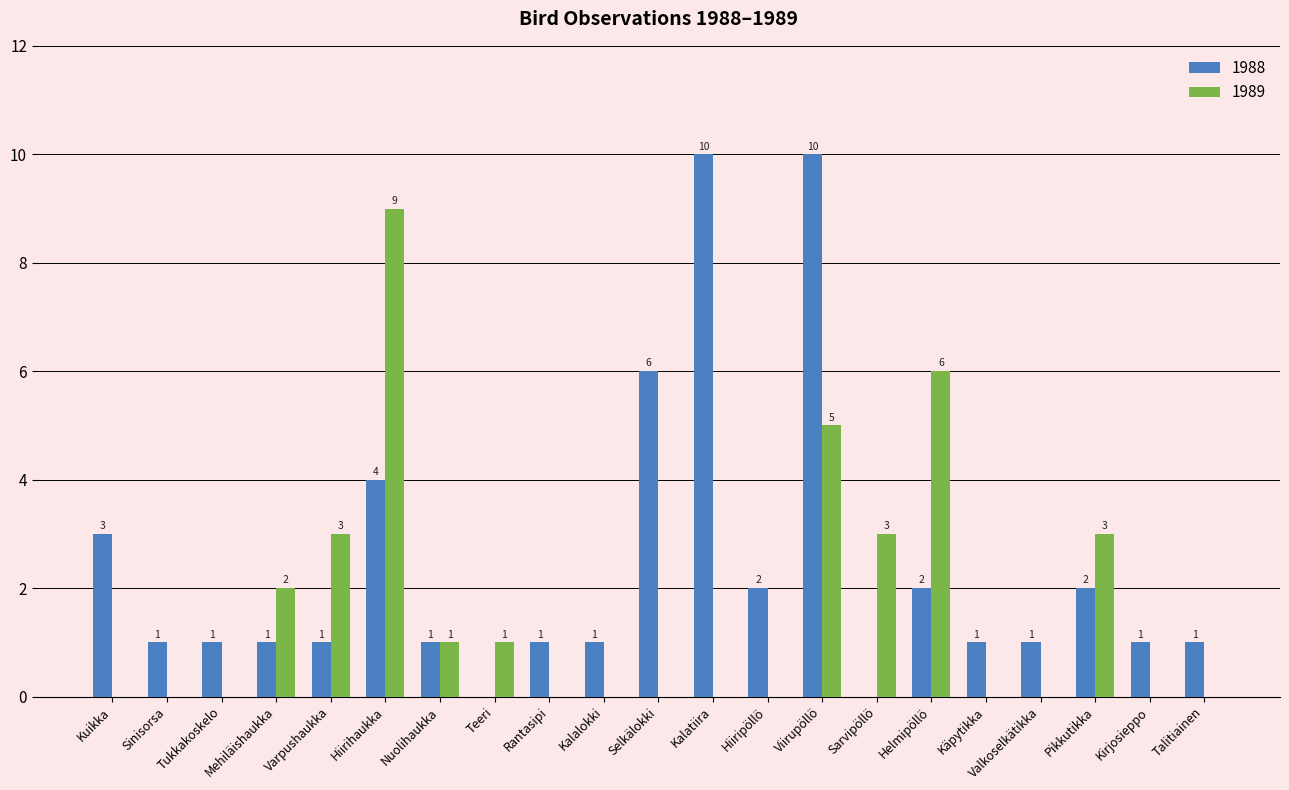

The value of 1988 at Viirupöllö is 10. True or false?

True